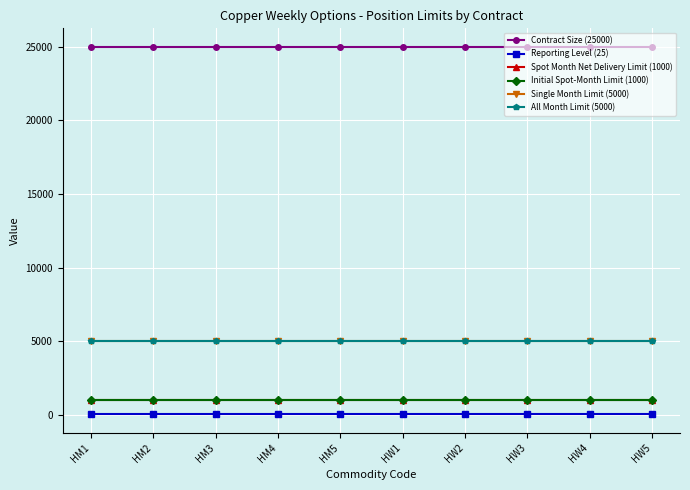

Is it true that Initial Spot-Month Limit (1000) equals 1000 at HM1?

True